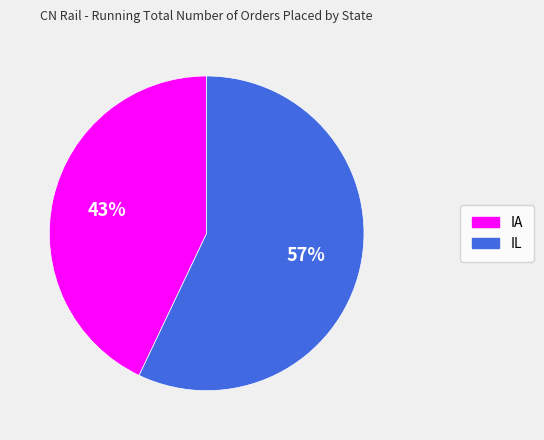

What is the smallest slice in the pie chart?

IA